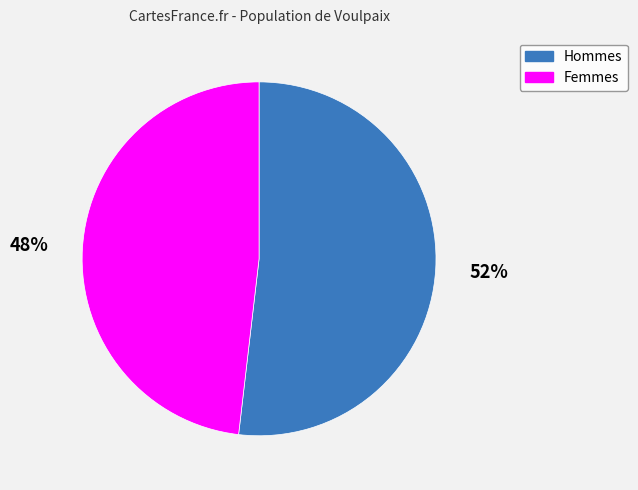

To the nearest percent, what is the average slice percentage?

50%